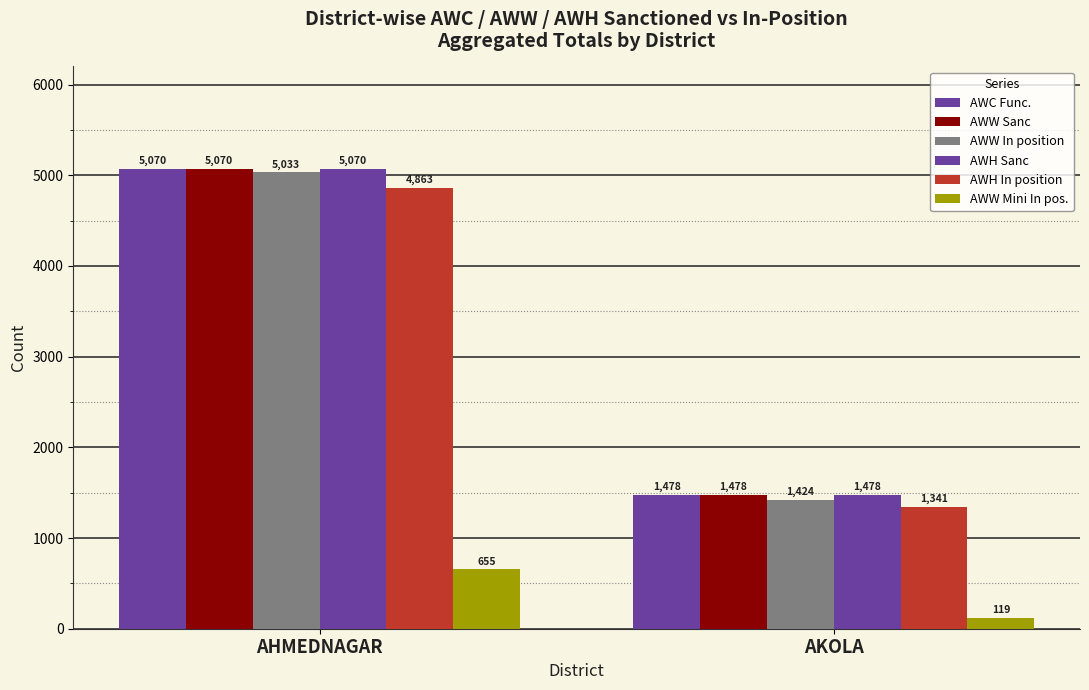

What is the sum of all AWW In position values?

6457